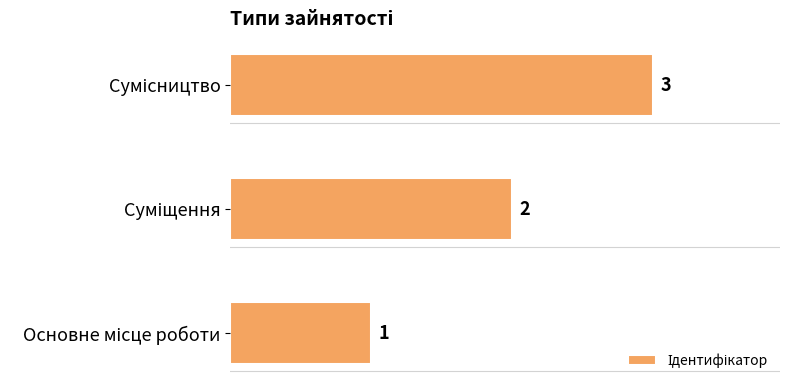

What is the greatest value displayed?

3